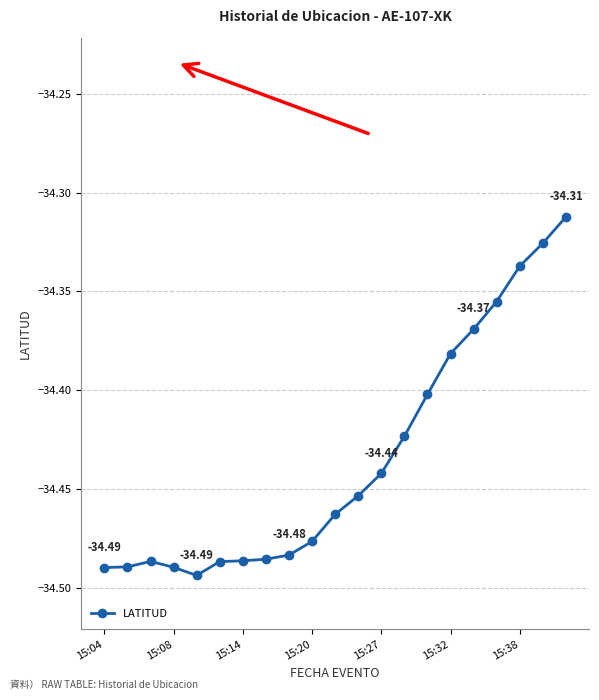

What is the sum of all values?

-723.1